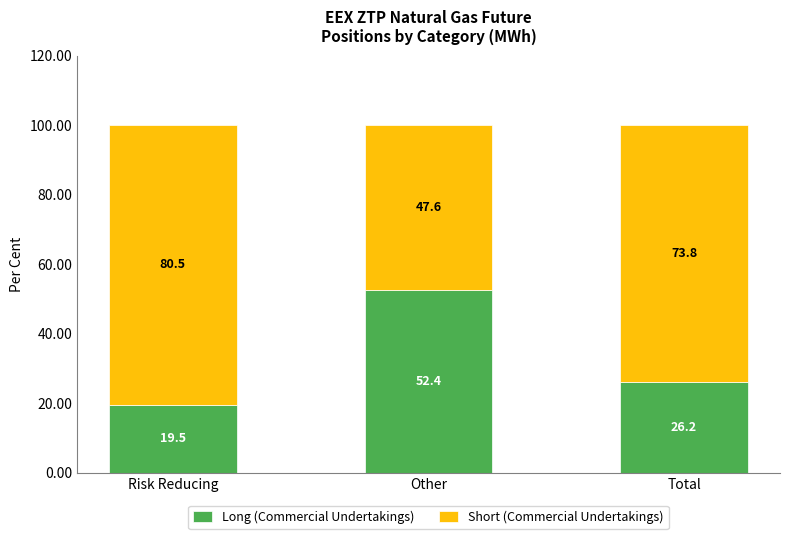

True or false: Long (Commercial Undertakings) has a value of 71.1 at Other.

False